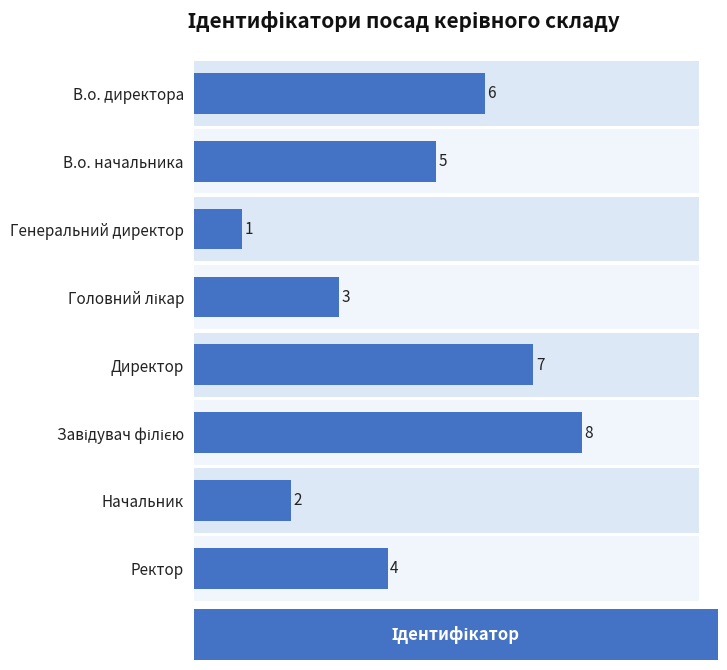

What position from the right is В.о. начальника?

7